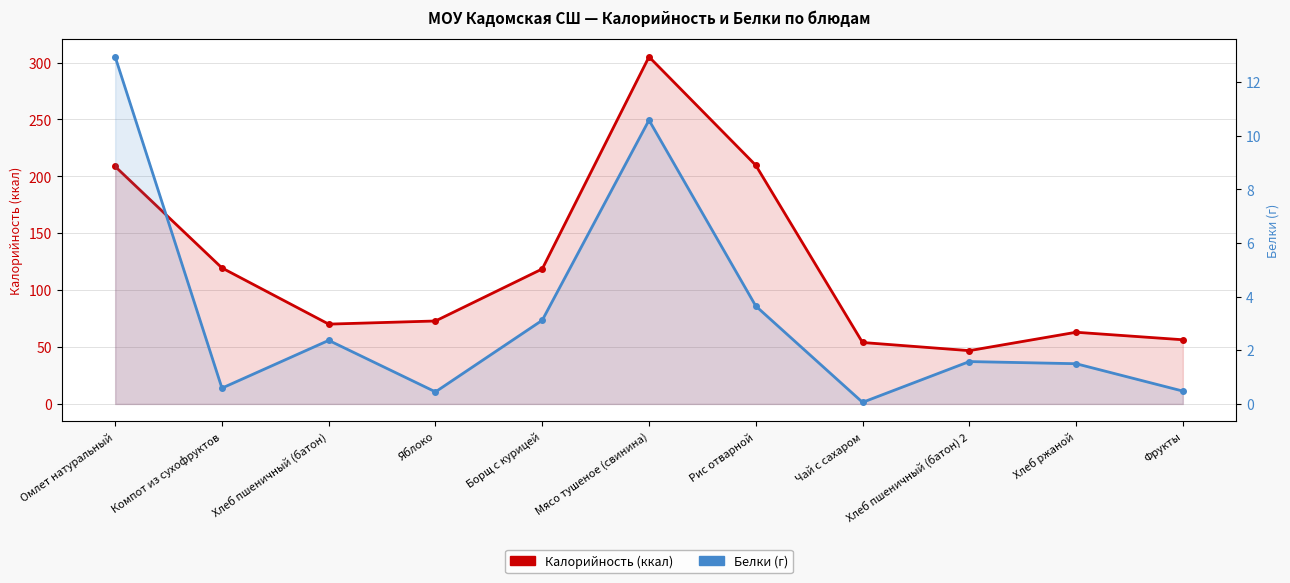

Which series has the widest spread of values?

Калорийность